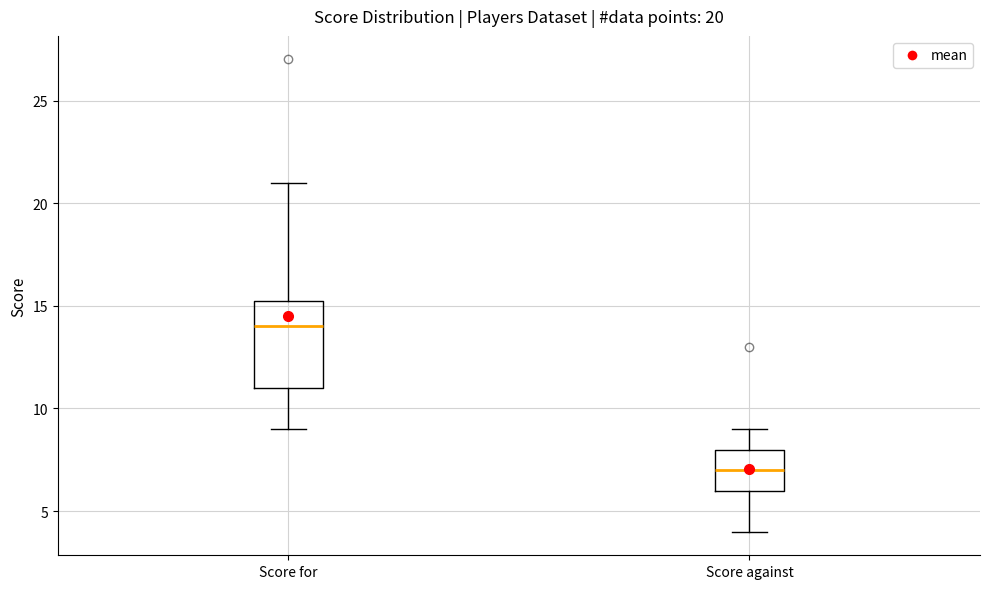

Which box is the tallest, from its lower edge to its upper edge?

Score for